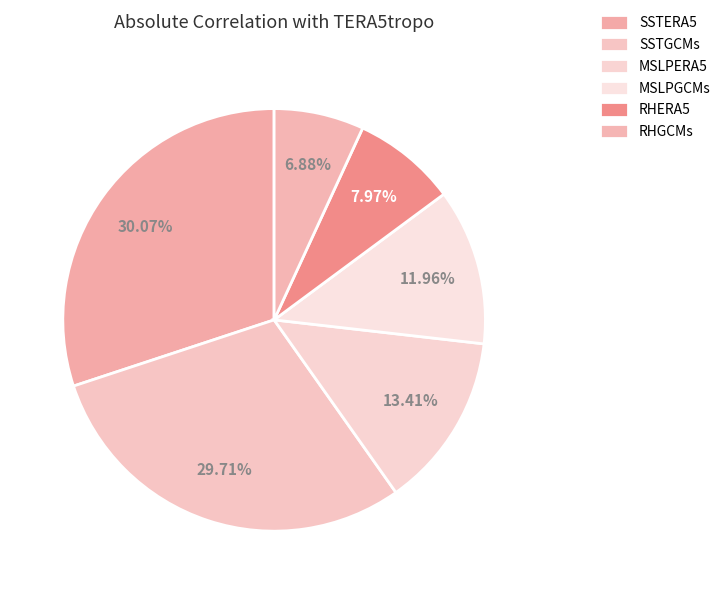

How many slices are in this pie chart?

6